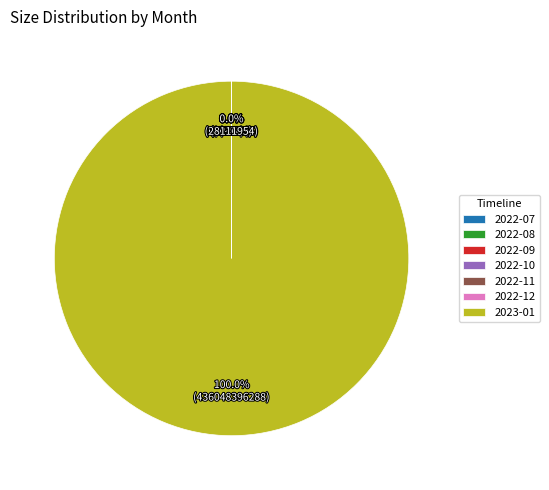

Is there a majority slice in this chart?

Yes